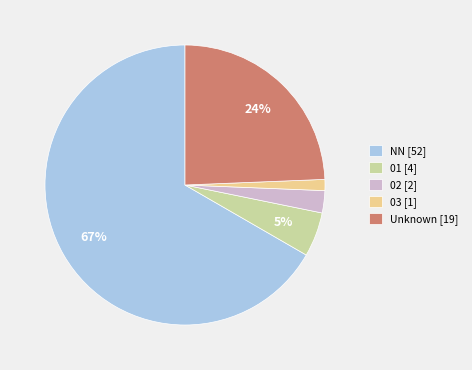

What is the smallest slice in the pie chart?

03 [1]